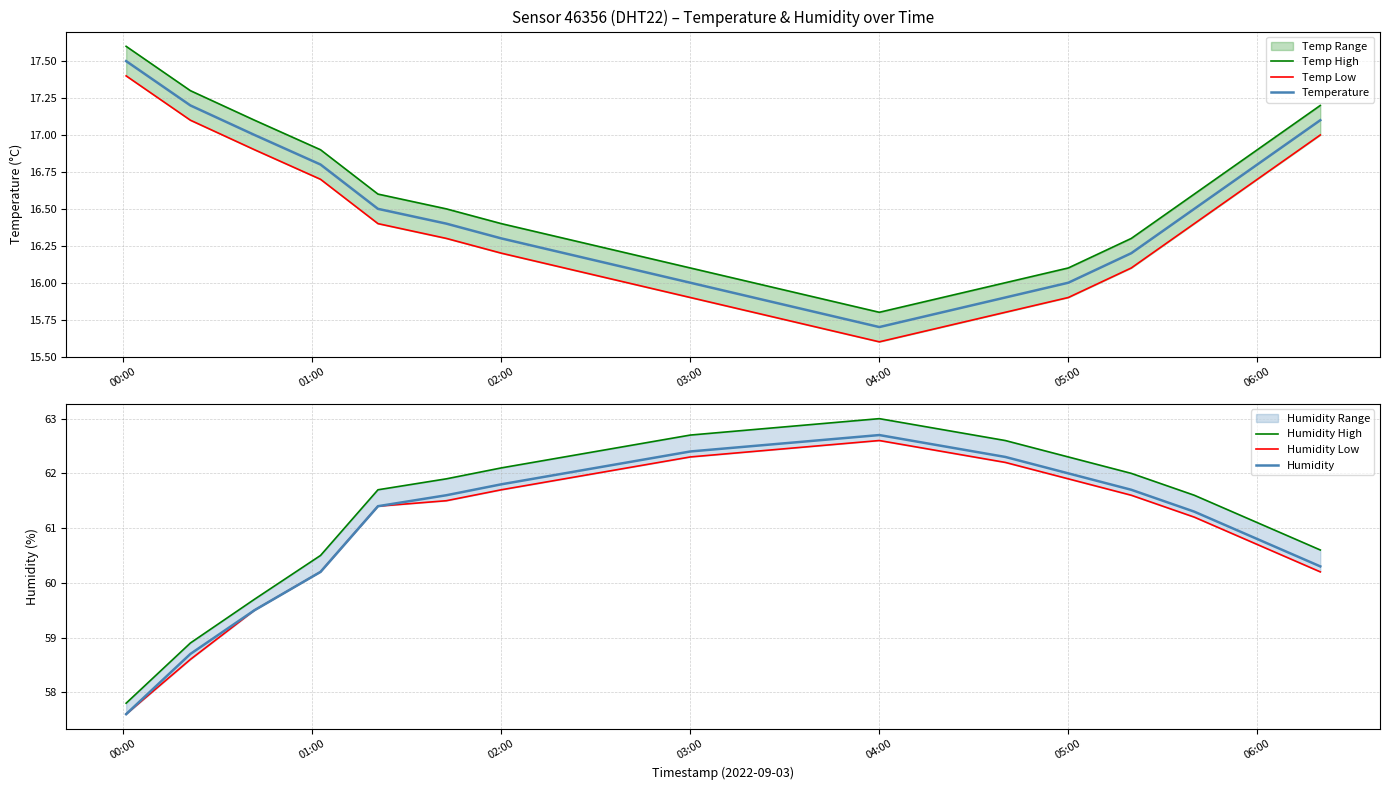

Which category has the lowest value in the Temperature series?

04:00